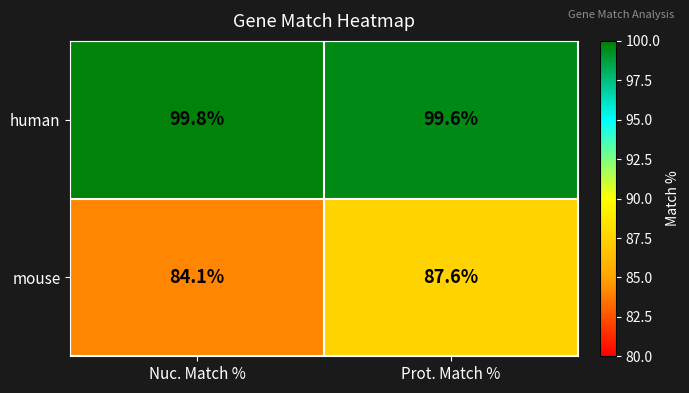

Reading left to right, extract all data points from this chart.

human: Nuc. Match %=99.8	Prot. Match %=99.6
mouse: Nuc. Match %=84.1	Prot. Match %=87.6